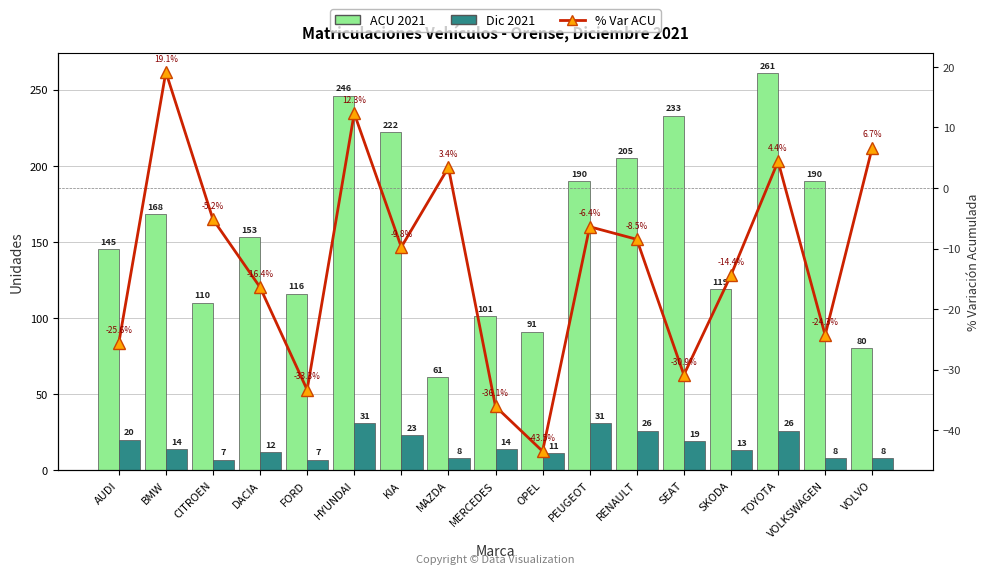

Reading right to left, transcribe all the data shown in this chart.

ACU 2021: VOLVO=80.0	VOLKSWAGEN=190.0	TOYOTA=261.0	SKODA=119.0	SEAT=233.0	RENAULT=205.0	PEUGEOT=190.0	OPEL=91.0	MERCEDES=101.0	MAZDA=61.0	KIA=222.0	HYUNDAI=246.0	FORD=116.0	DACIA=153.0	CITROEN=110.0	BMW=168.0	AUDI=145.0
Dic 2021: VOLVO=8.0	VOLKSWAGEN=8.0	TOYOTA=26.0	SKODA=13.0	SEAT=19.0	RENAULT=26.0	PEUGEOT=31.0	OPEL=11.0	MERCEDES=14.0	MAZDA=8.0	KIA=23.0	HYUNDAI=31.0	FORD=7.0	DACIA=12.0	CITROEN=7.0	BMW=14.0	AUDI=20.0
% Var ACU: VOLVO=6.7	VOLKSWAGEN=-24.3	TOYOTA=4.4	SKODA=-14.4	SEAT=-30.9	RENAULT=-8.5	PEUGEOT=-6.4	OPEL=-43.5	MERCEDES=-36.1	MAZDA=3.4	KIA=-9.8	HYUNDAI=12.3	FORD=-33.3	DACIA=-16.4	CITROEN=-5.2	BMW=19.1	AUDI=-25.6